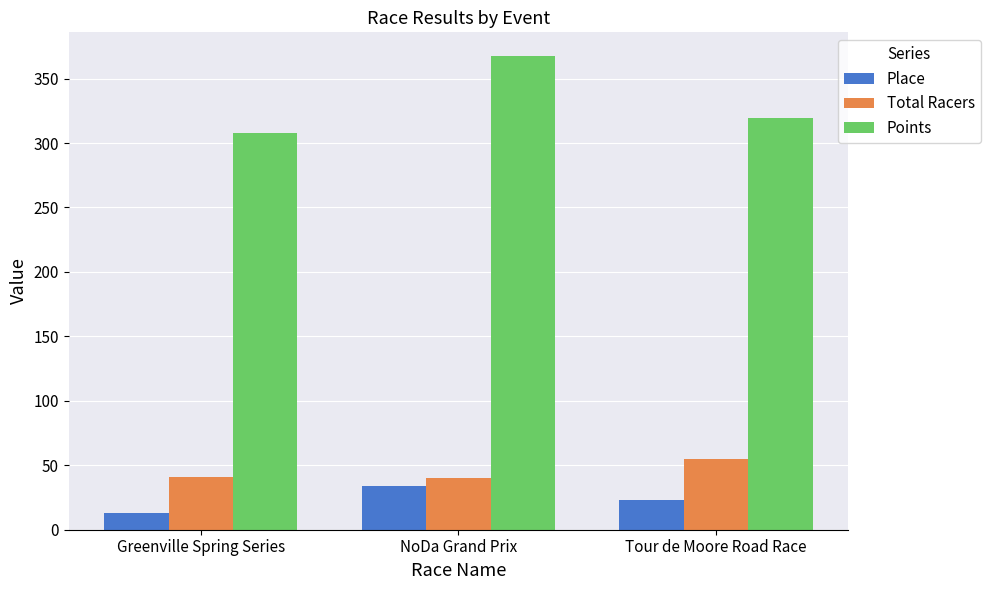

The value of Total Racers at Tour de Moore Road Race is 55.0. True or false?

True